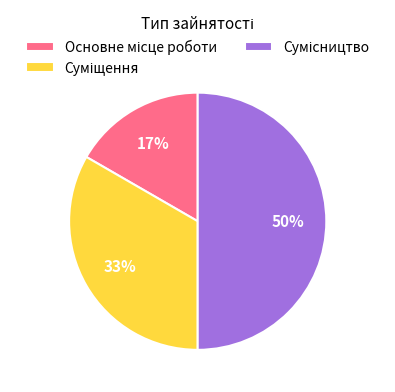

To the nearest percent, what is the average slice percentage?

33%